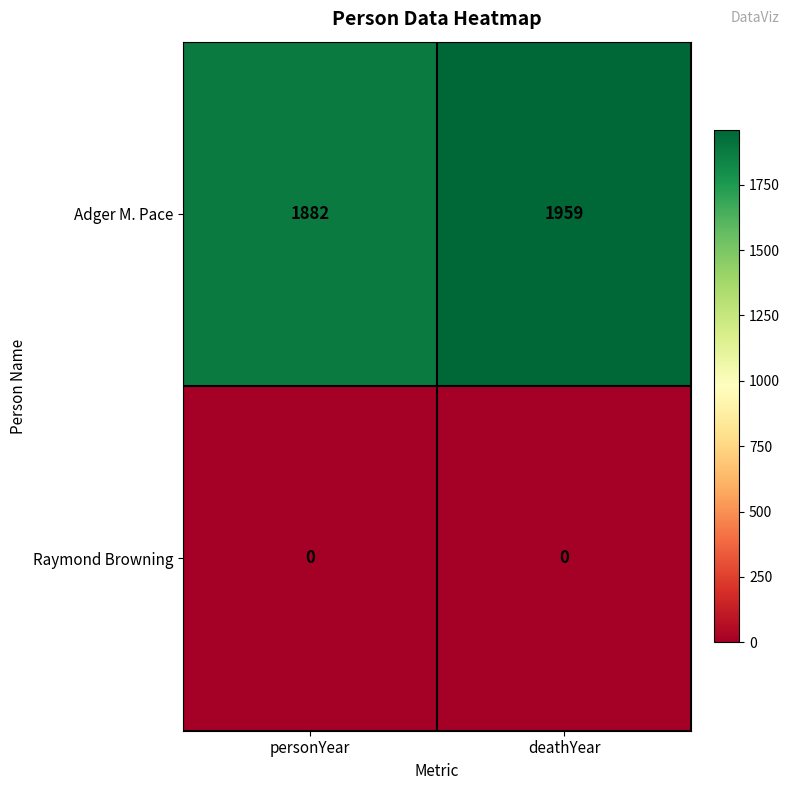

How many data points does each series have?

2